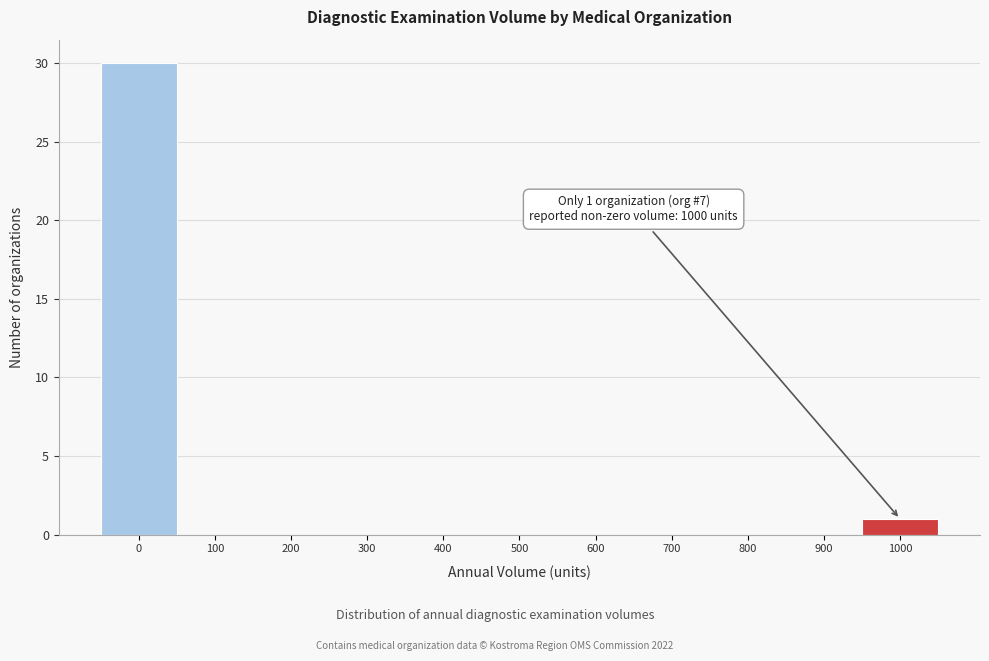

Reading left to right, transcribe all the data shown in this chart.

0=30	100=0	200=0	300=0	400=0	500=0	600=0	700=0	800=0	900=0	1000=1